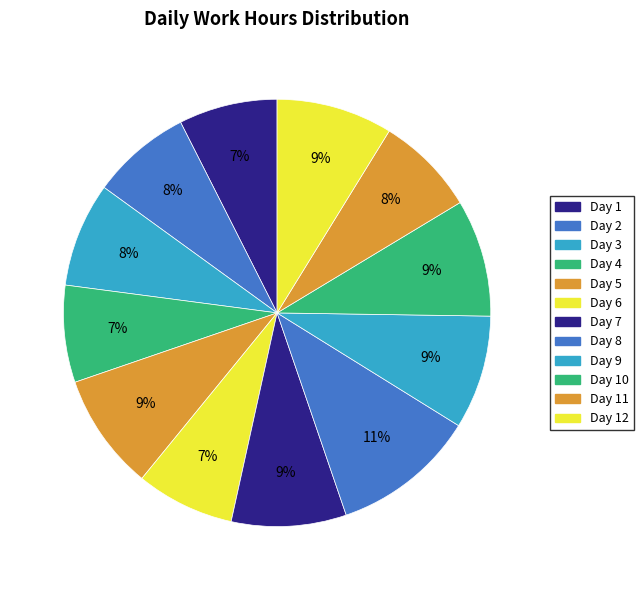

How many segments does this pie chart have?

12